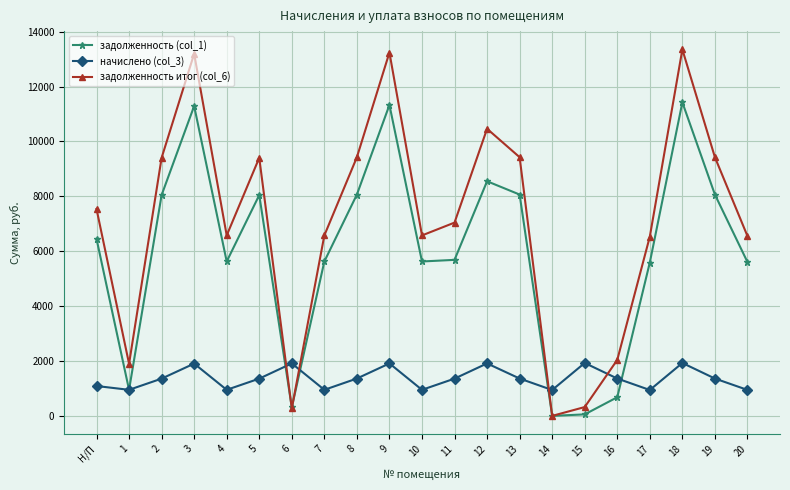

What is the average value of the задолженность (col_1) series?

5955.8